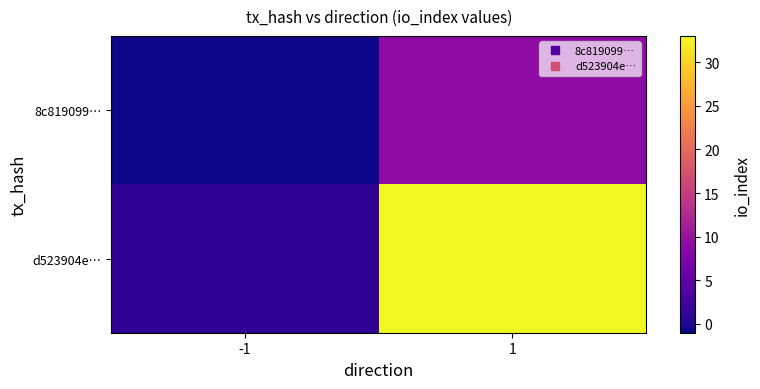

Reading right to left, extract all data points from this chart.

8c819099…: 1=9	-1=-1
d523904e…: 1=33	-1=1